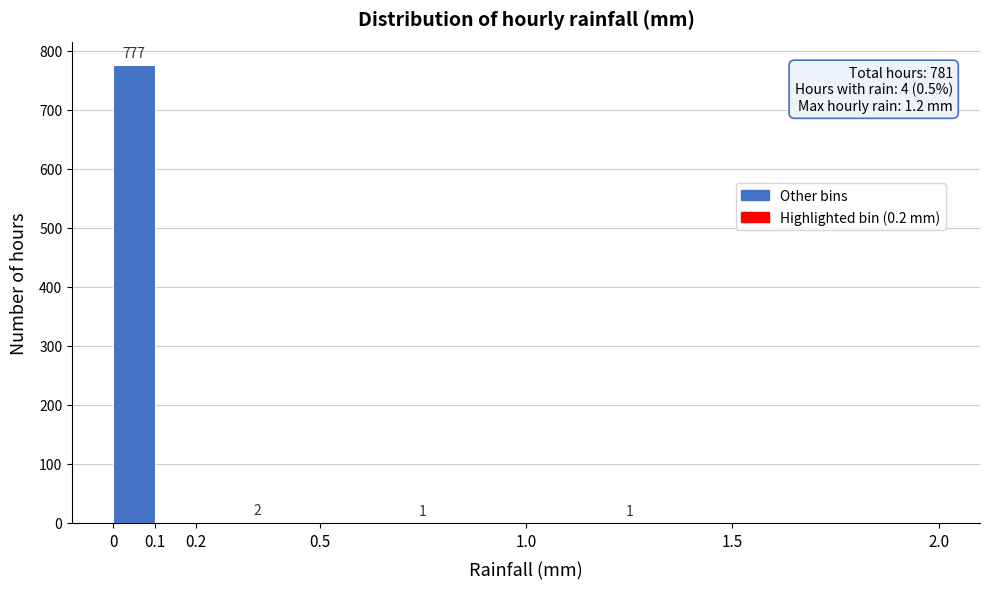

Over which range of the x-axis is the bar tallest?

0 to 0.1